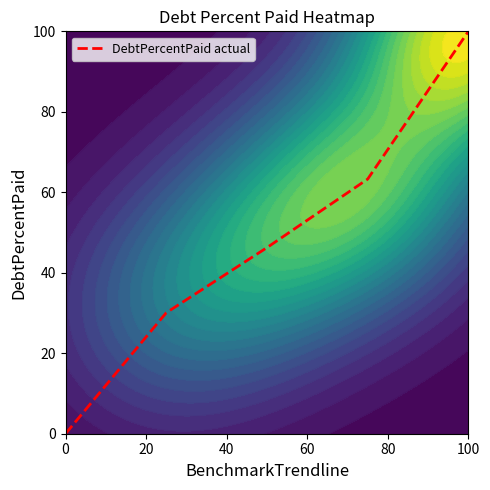

True or false: DebtPercentPaid actual has a value of 100.0 at 100.

True